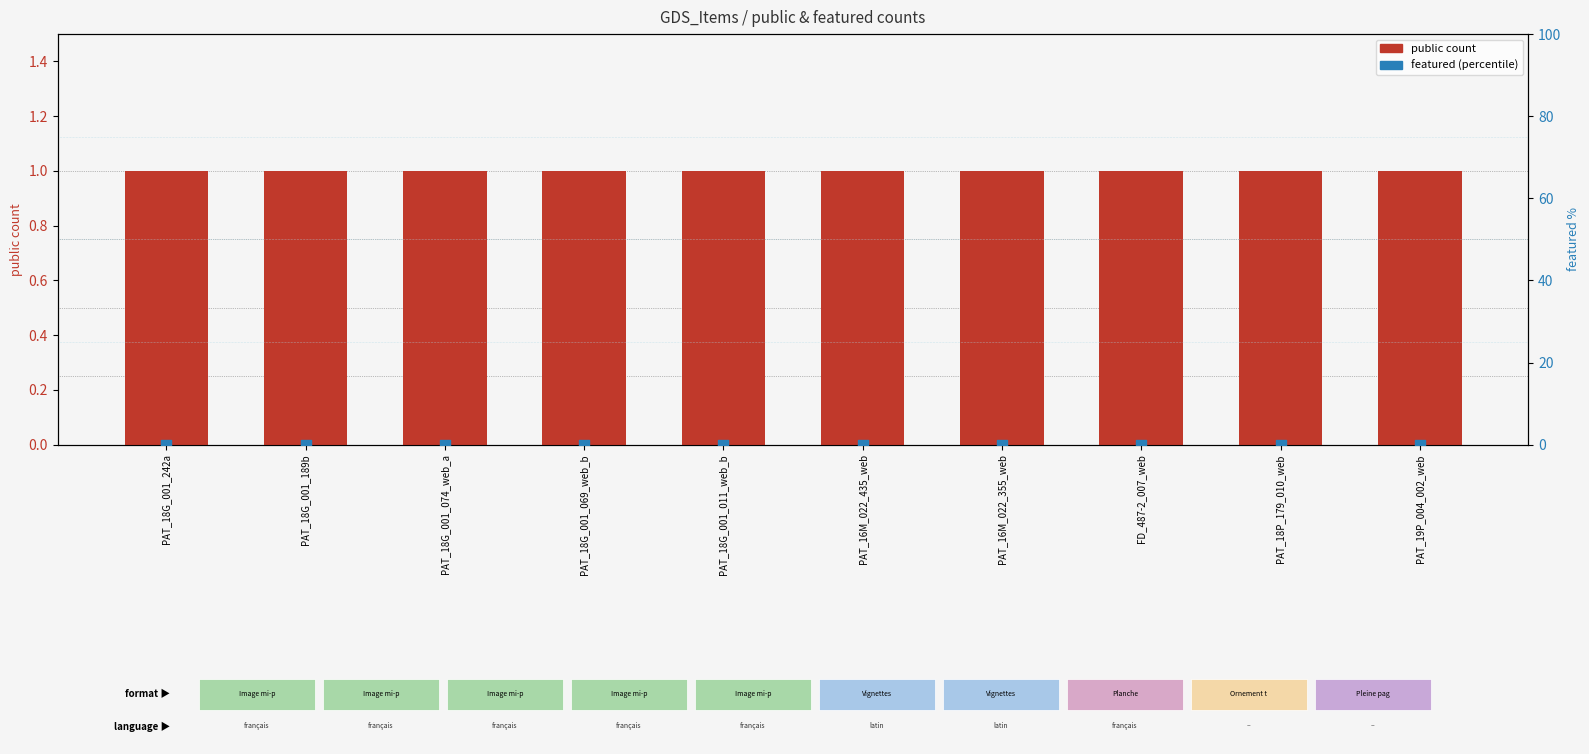

Which series contains the lowest Y value?

featured (percentile)